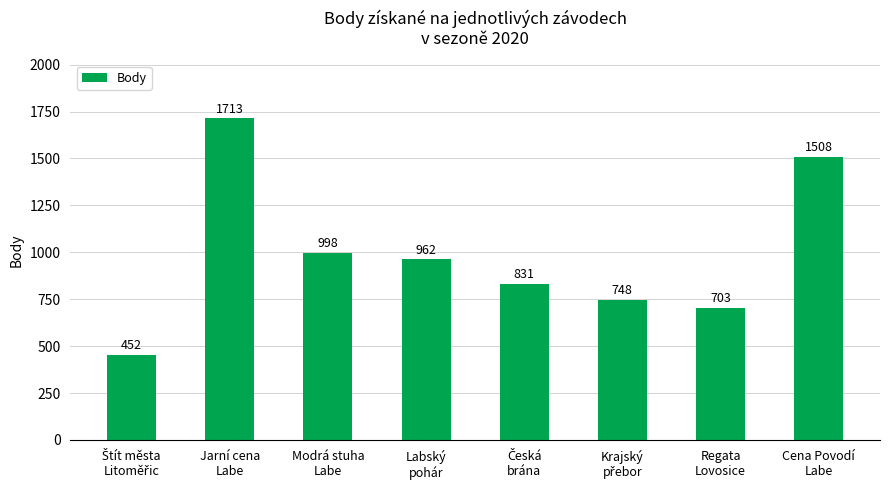

What is the sum of all values?

7915